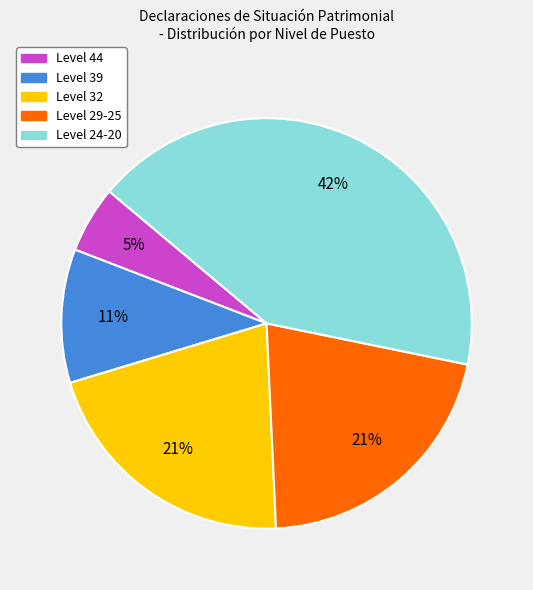

To the nearest percent, what is the difference between the largest and smallest slice percentages?

37%